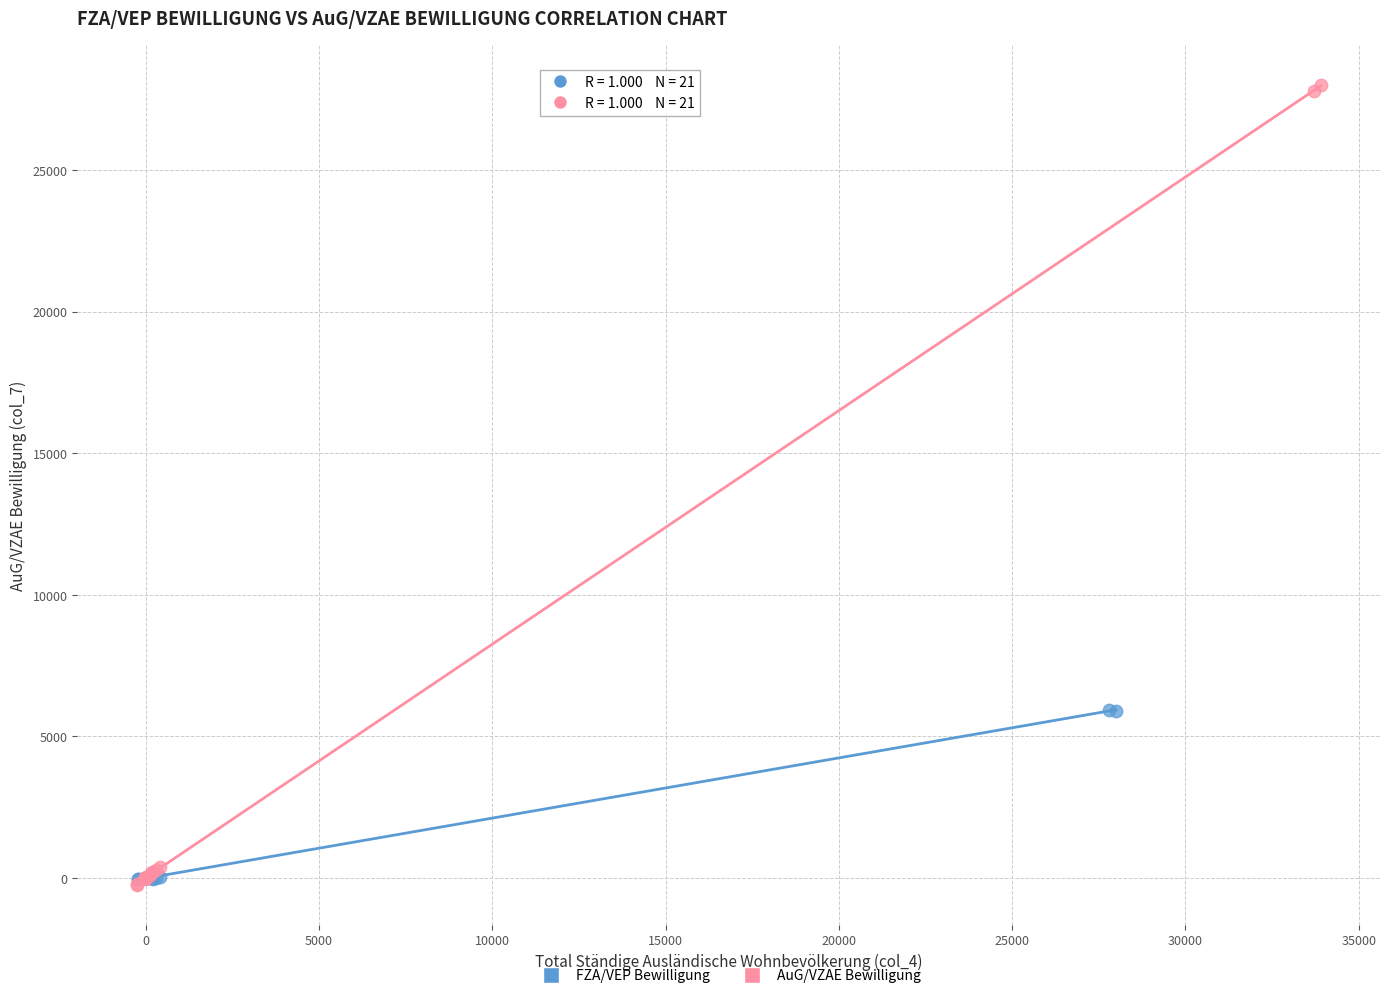

Which series has the largest Y range (max minus min)?

AuG/VZAE Bewilligung